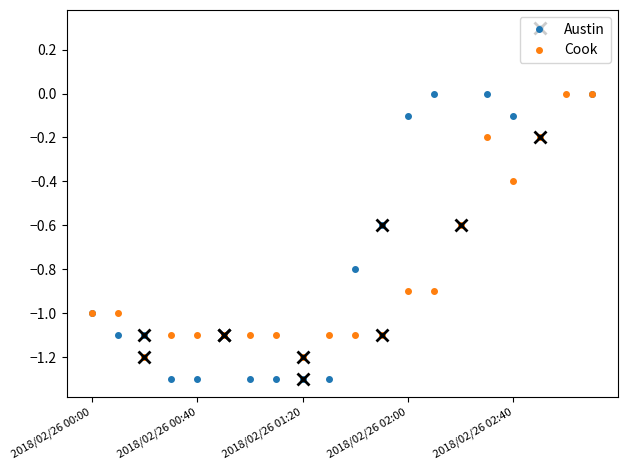

Rank the series by their maximum value, from highest to lowest.

Austin, Cook